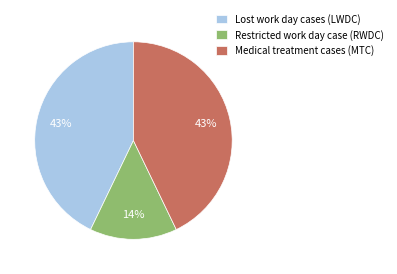

Which has a higher value, Restricted work day case (RWDC) or Lost work day cases (LWDC)?

Lost work day cases (LWDC)